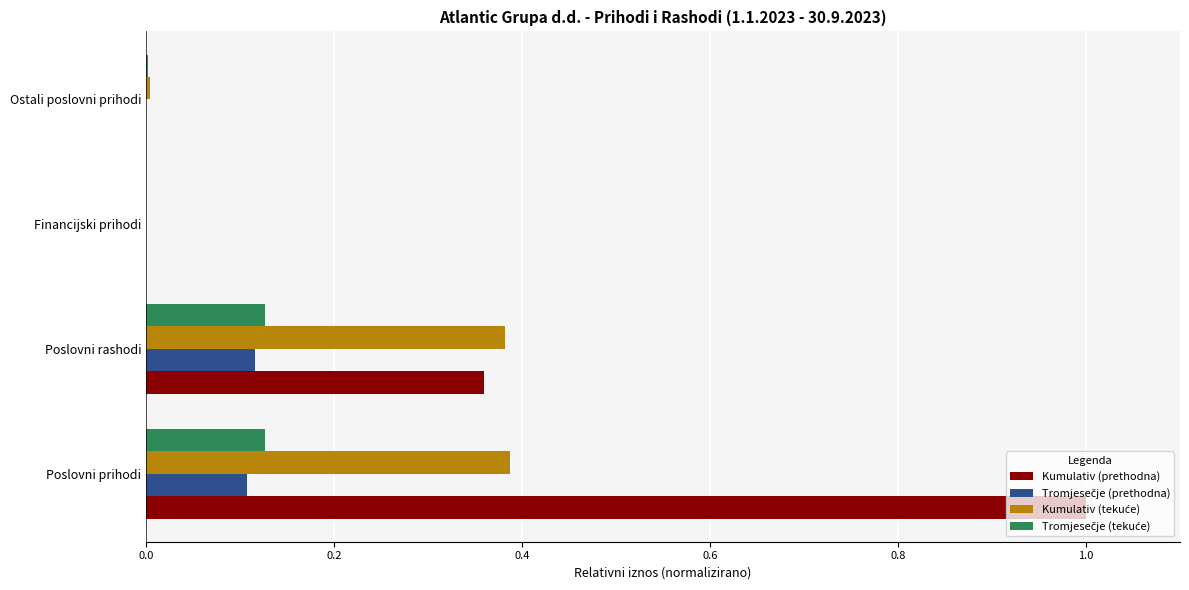

Between Poslovni prihodi and Financijski prihodi, which series saw the biggest shift?

Kumulativ (prethodna)